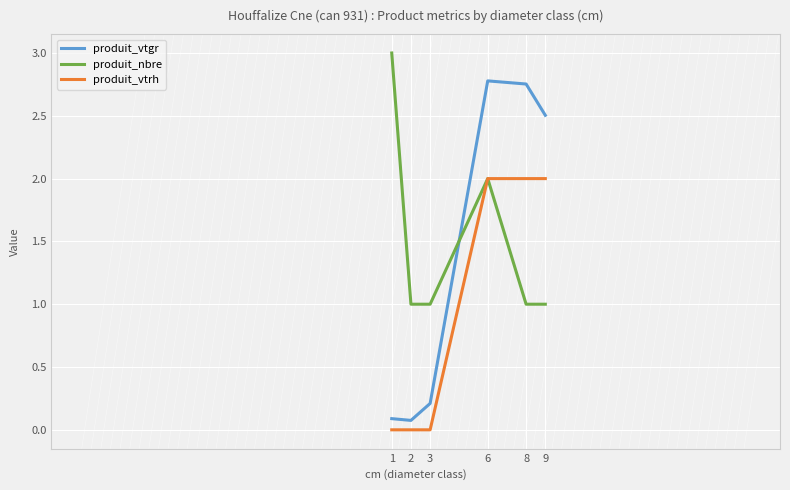

What is the minimum value for produit_vtgr?

0.1